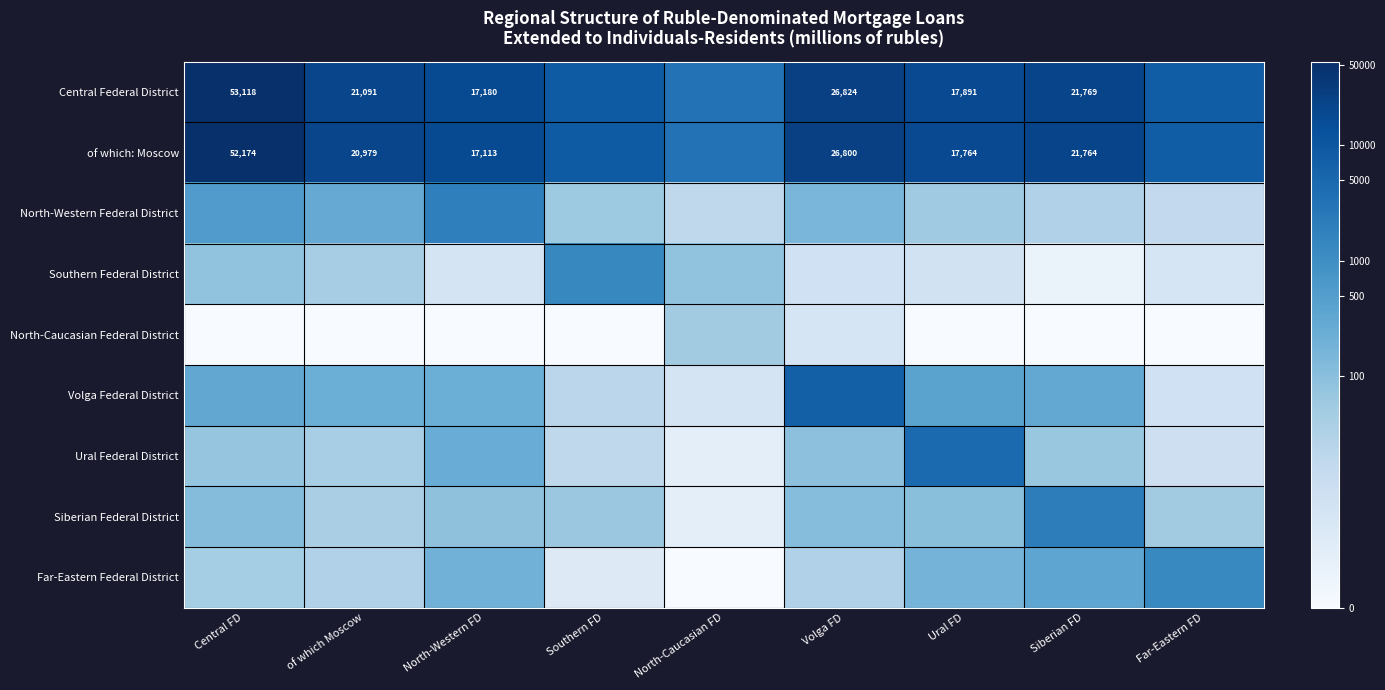

True or false: Volga Federal District has a value of 7.5 at of which Moscow.

False